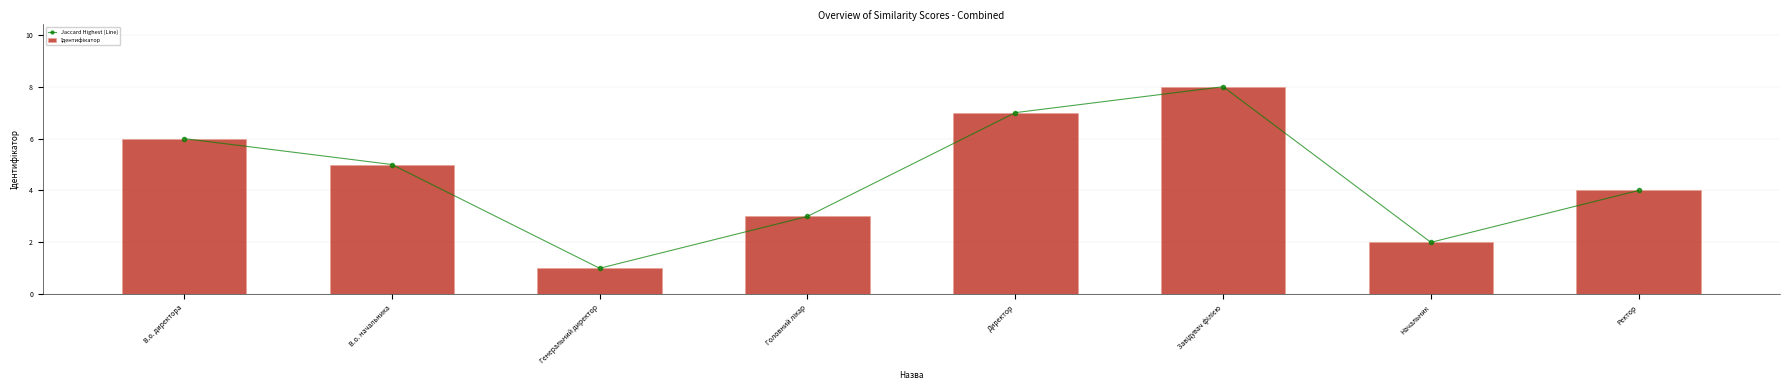

Which series has the largest total across all categories?

Jaccard Highest (Line)